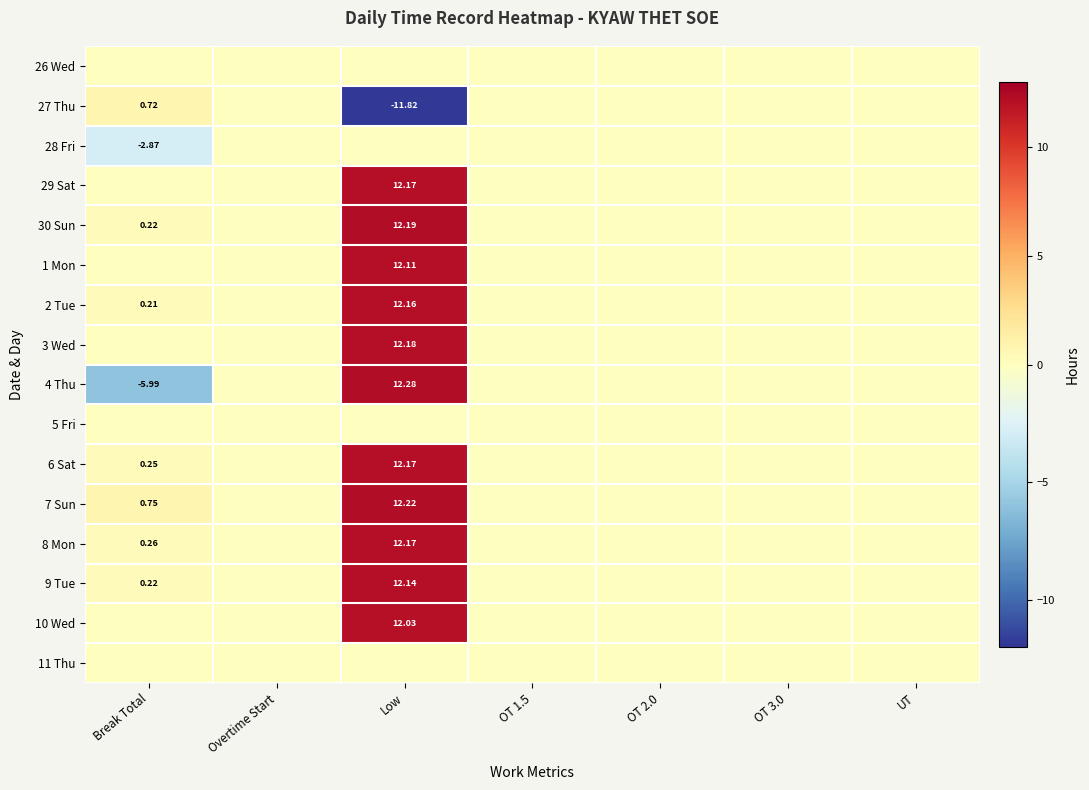

At how many categories does at least one series exceed -7?

7